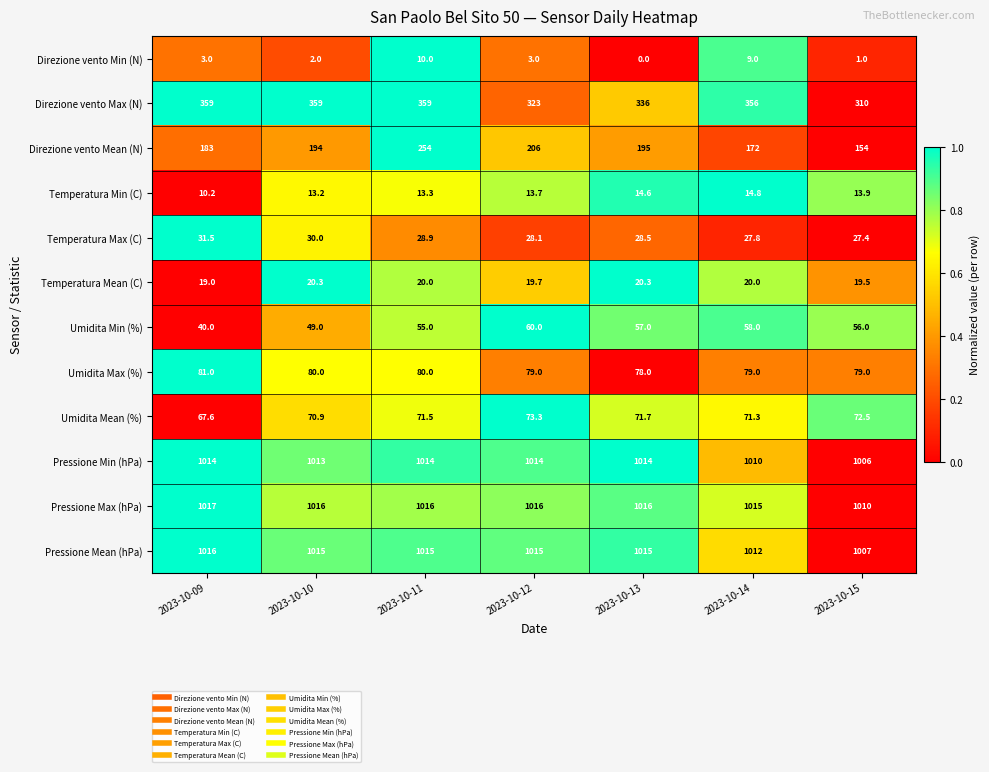

At how many categories does at least one series exceed 176?

7